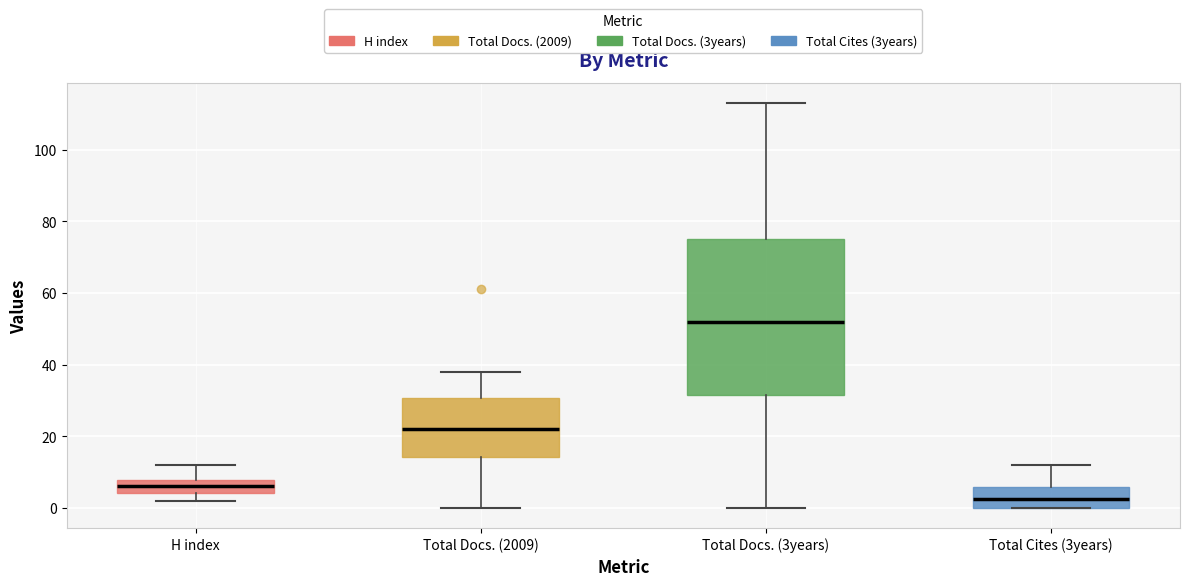

Reading left to right, read every box against the y-axis: the position of its median line, the range the box covers, and the ends of its whiskers. The values are not printed on the chart, so give them approximately, as read against the axis.

H index: median 6, box 4 to 8, whiskers 2 to 12
Total Docs. (2009): median 22, box 14 to 30, whiskers 0 to 38
Total Docs. (3years): median 52, box 32 to 76, whiskers 0 to 114
Total Cites (3years): median 2, box 0 to 6, whiskers 0 to 12